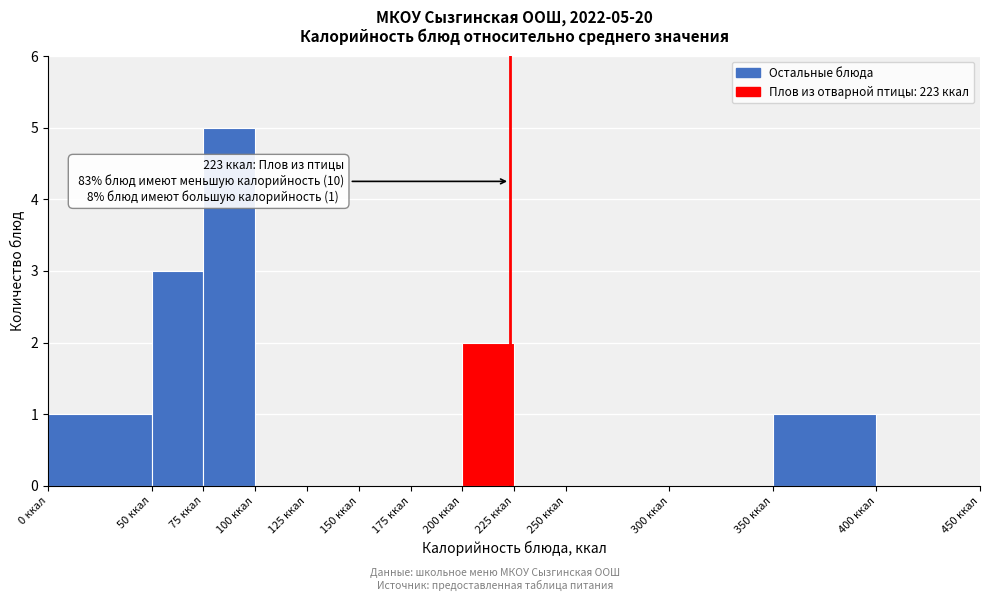

Over which range of the x-axis is the bar tallest?

75 to 100